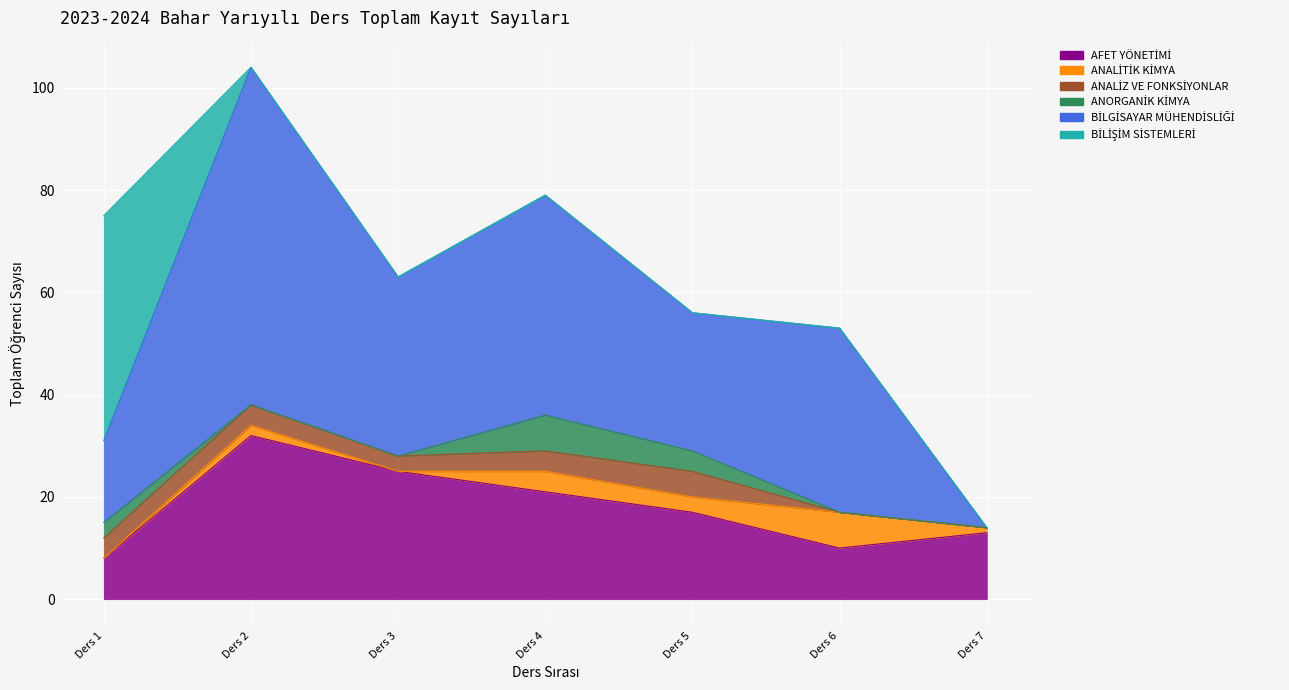

At which category does the chart reach its minimum across all series?

Ders 1